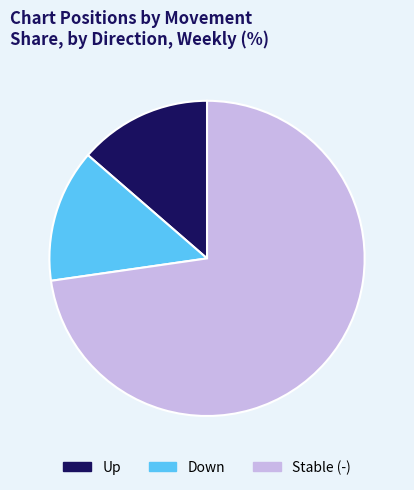

How many segments does this pie chart have?

3